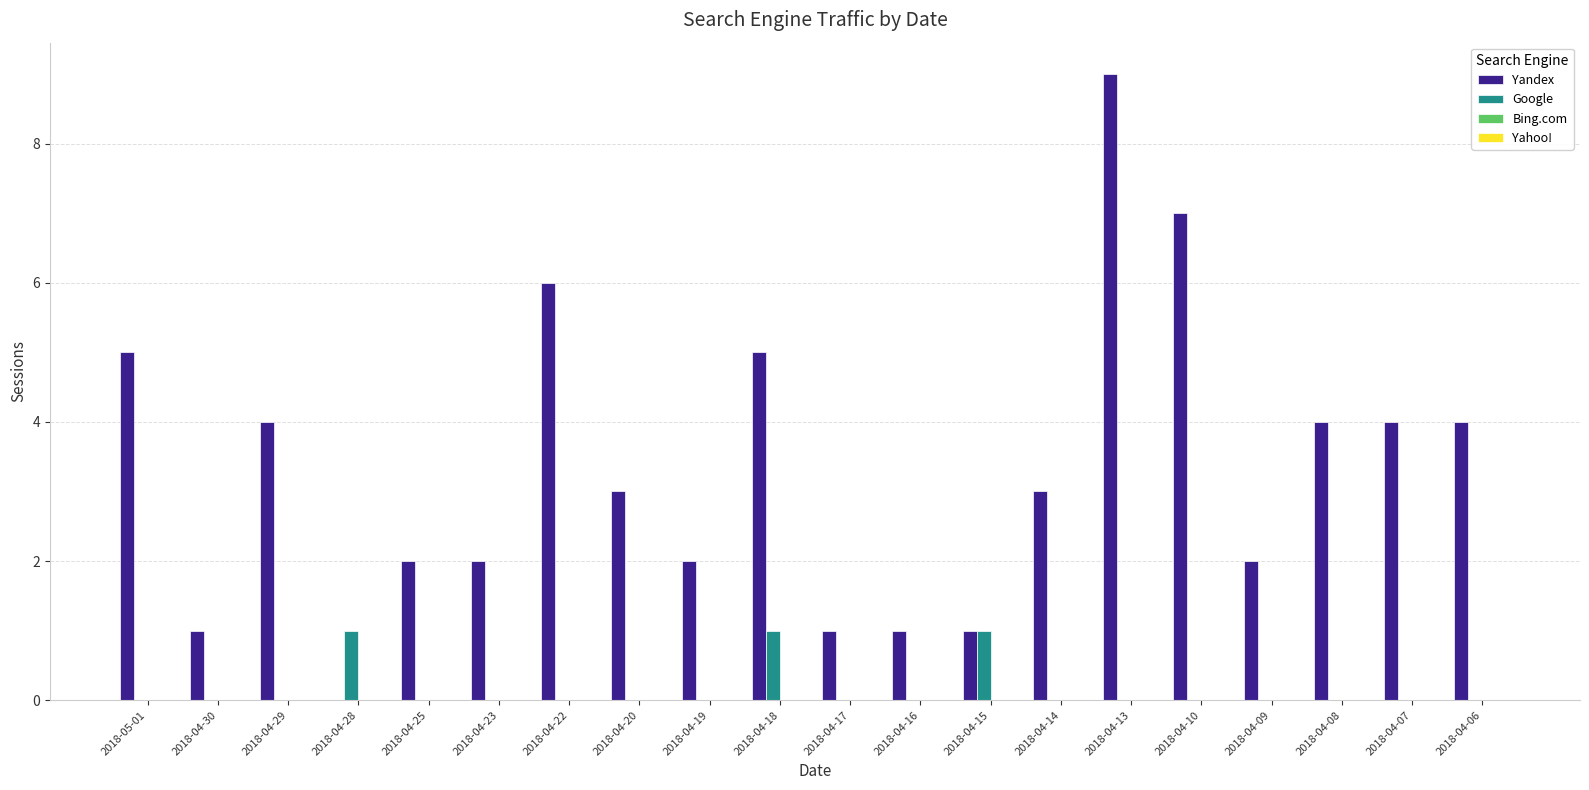

Which series changed the most between 2018-04-22 and 2018-04-07?

Yandex